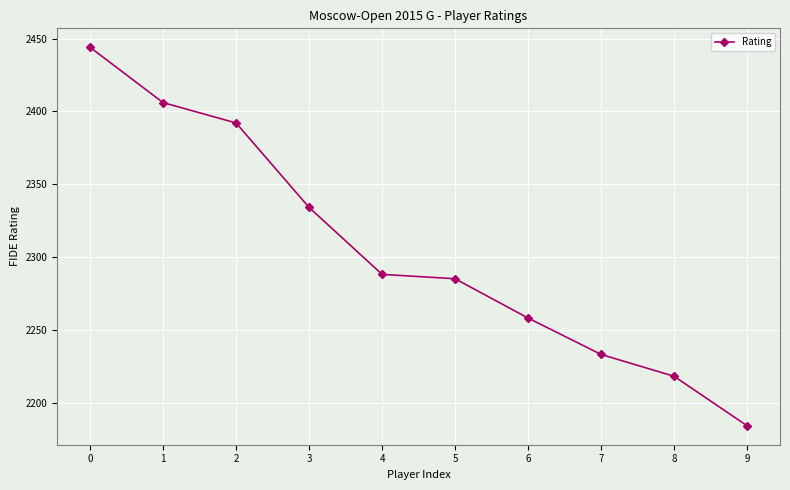

What is the difference between the maximum and minimum values?

260